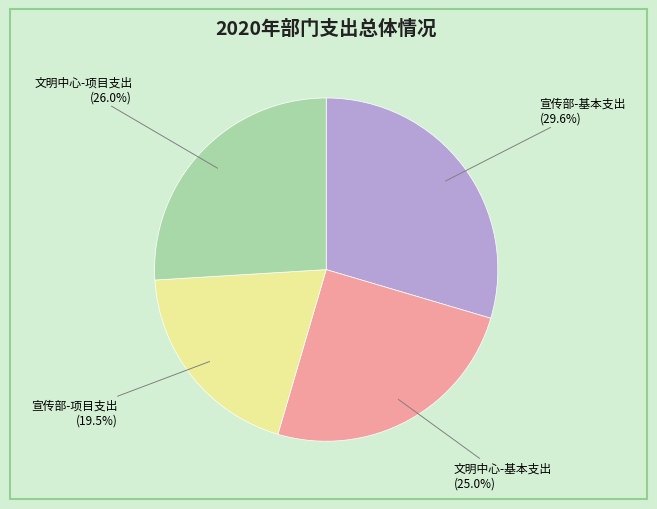

How many segments does this pie chart have?

4